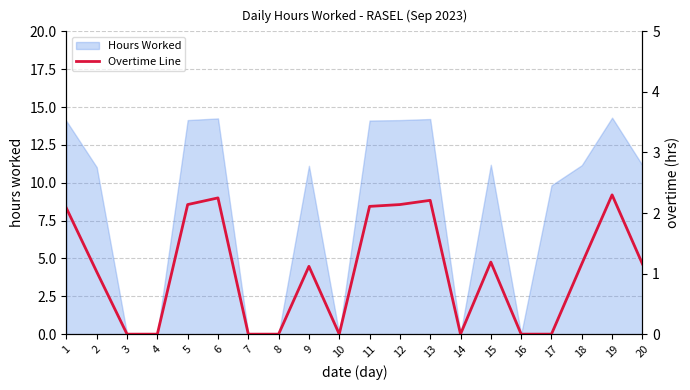

Which label corresponds to the smallest value in the chart?

3